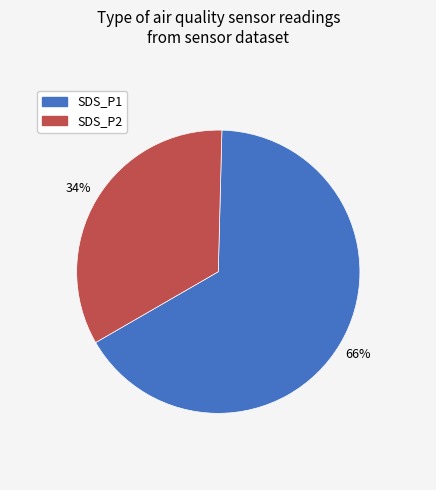

To the nearest percent, what is the average slice percentage?

50%